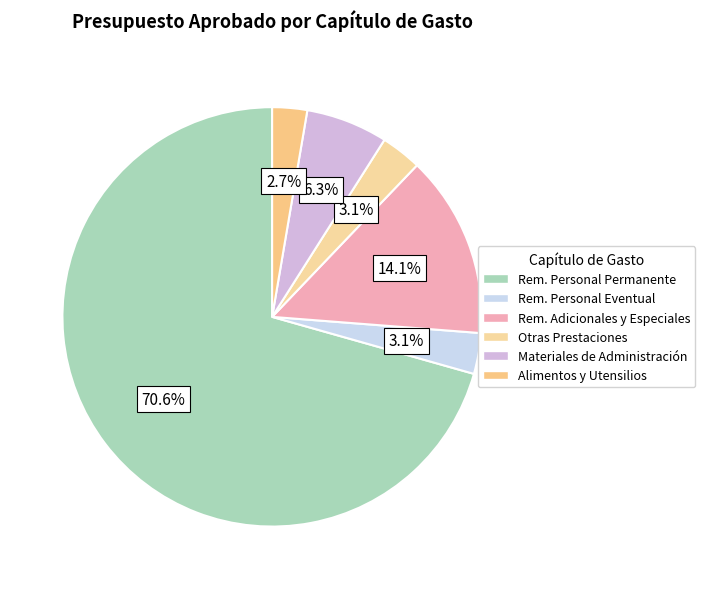

What is the largest slice in the pie chart?

Rem. Personal Permanente